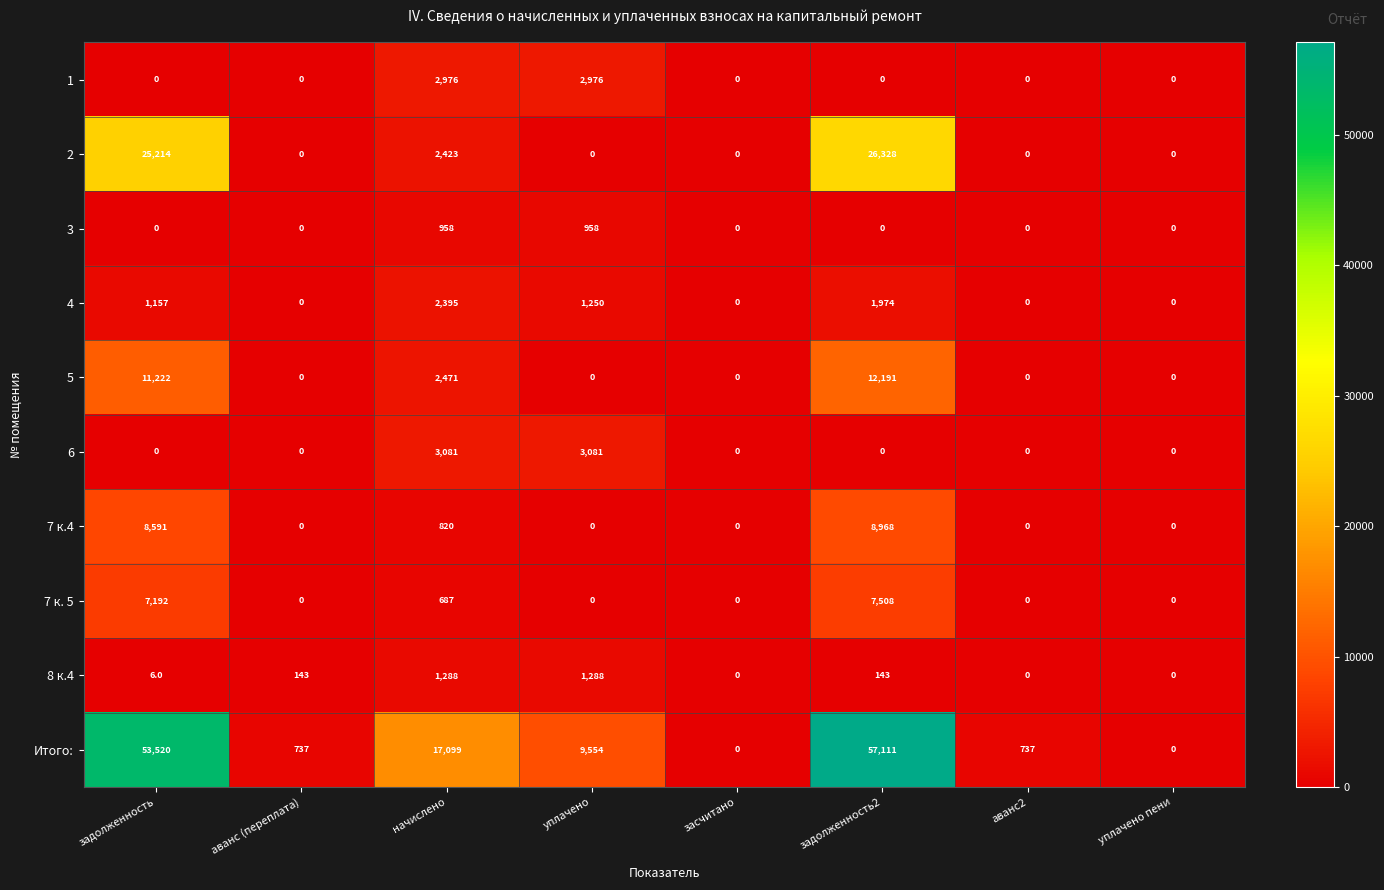

Count the 3 values in the range 0 to 958.

8